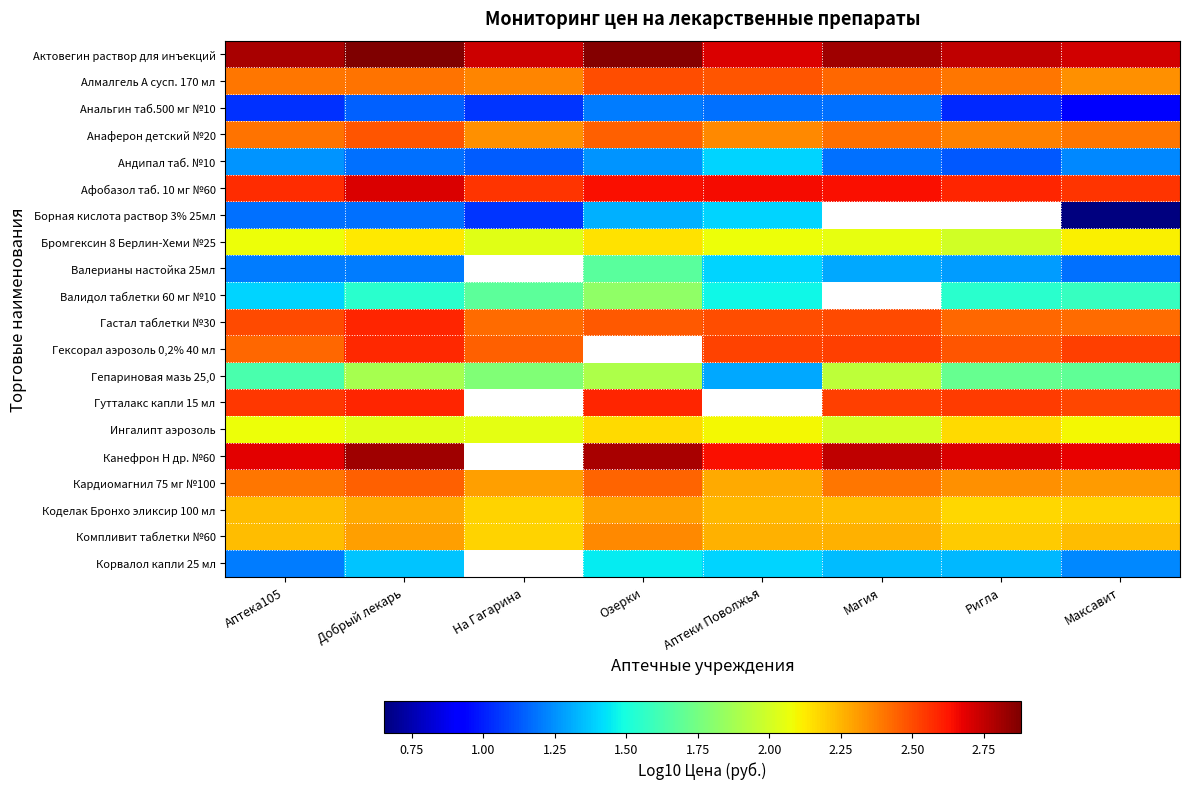

What is the difference between the maximum and second lowest values in the Бромгексин 8 Берлин-Хеми №25 series?

0.1